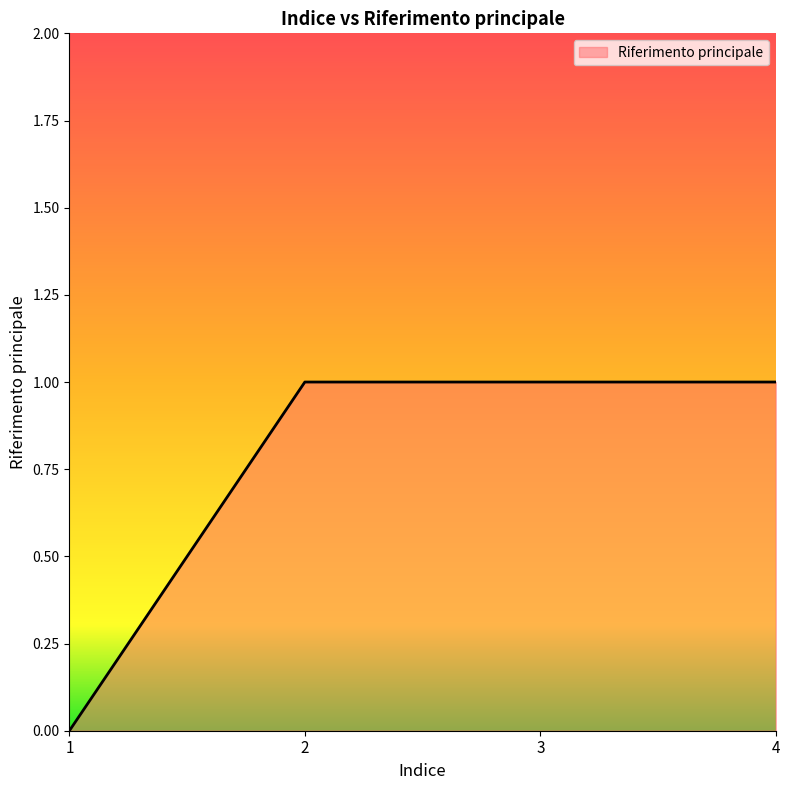

The chart shows a value of 1 at 2. True or false?

True